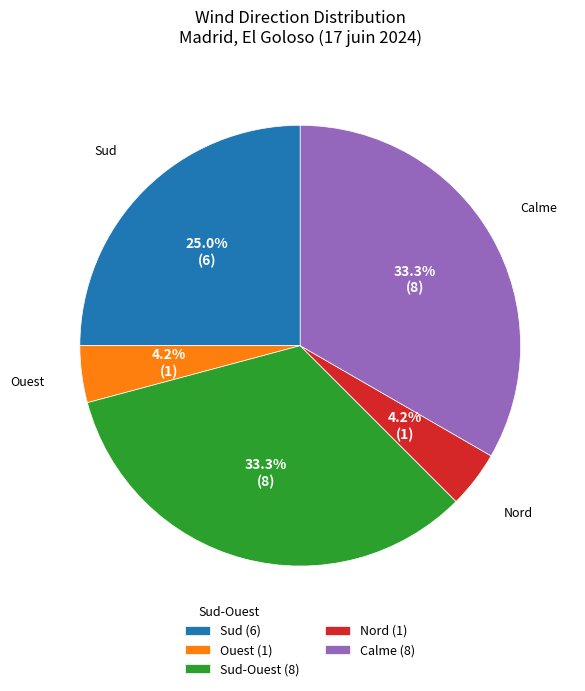

Is Nord the majority of the pie?

No